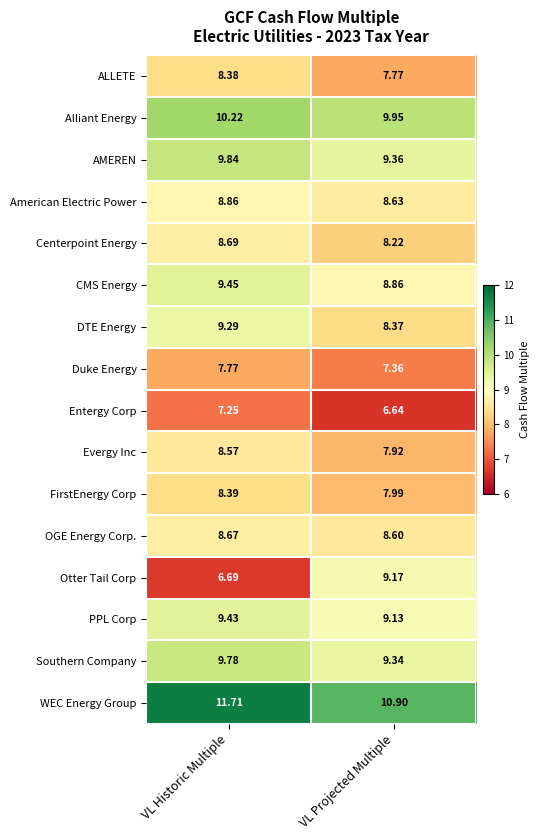

Which series has the largest range (max minus min)?

Otter Tail Corp